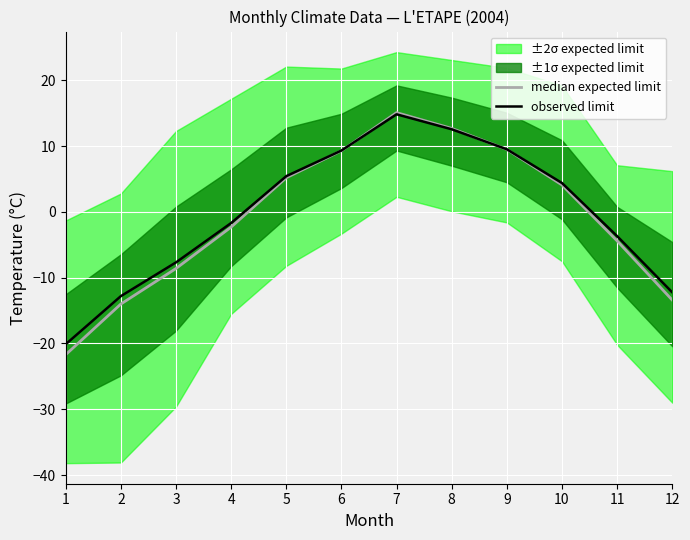

How many data points in observed limit are above 4?

6